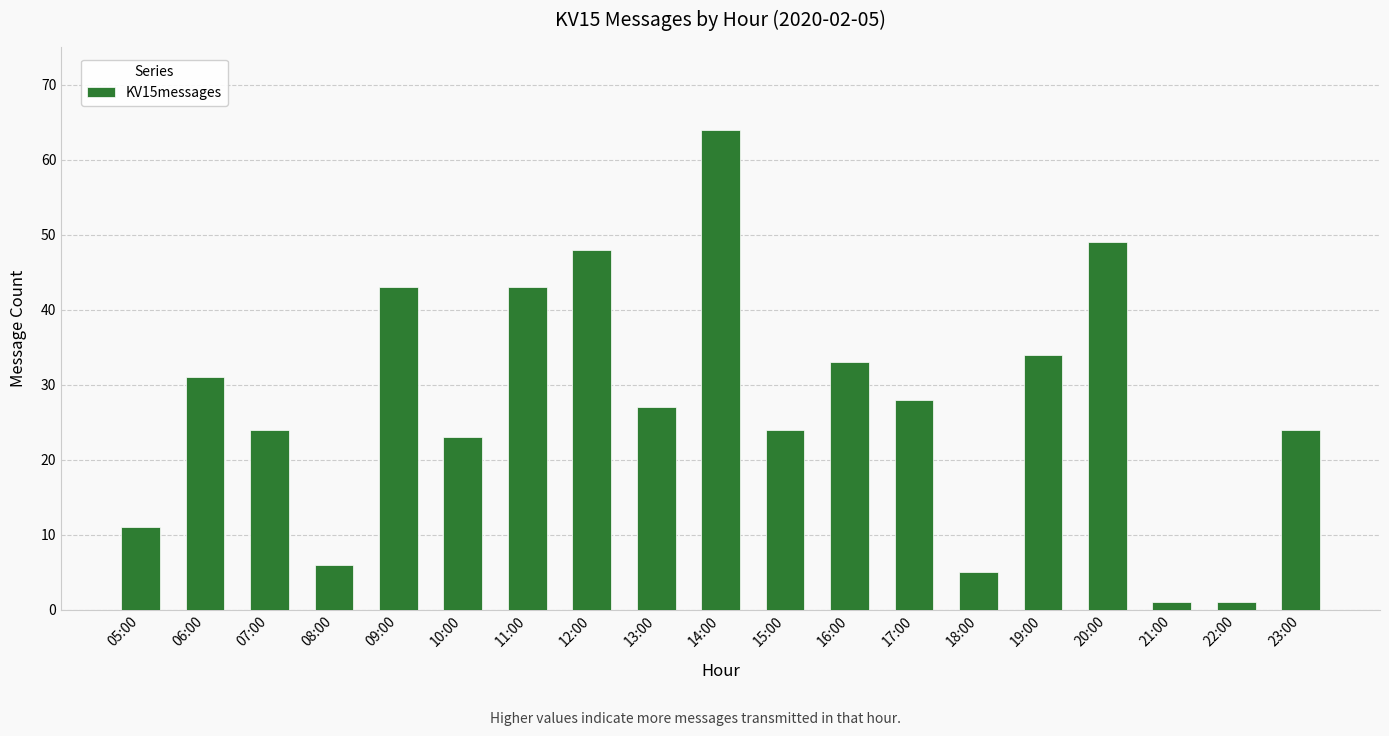

What is the difference between the values at 12:00 and 11:00?

5